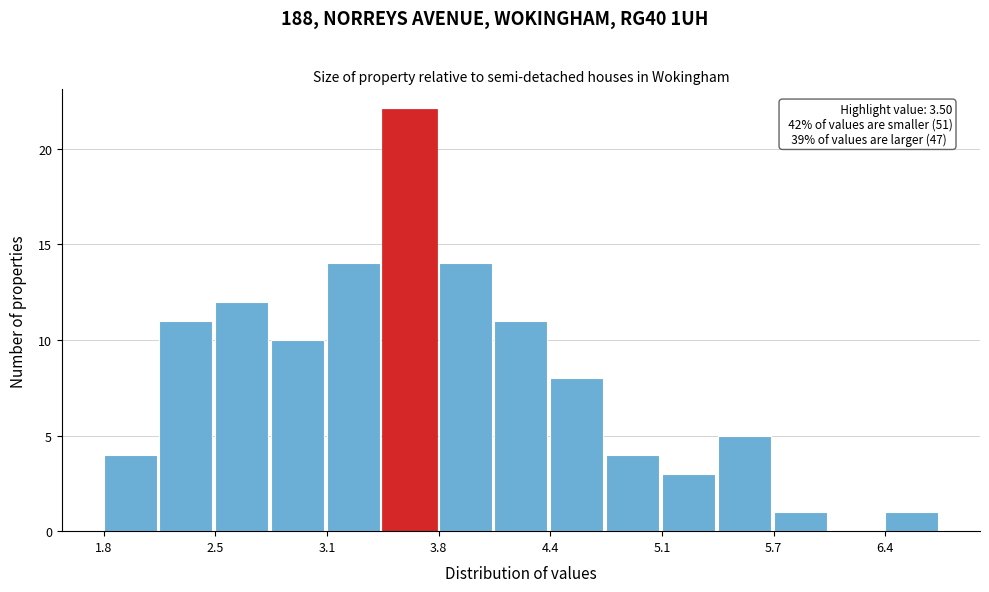

Around what value on the x-axis is the tallest bar? Give the approximate position of its centre, as read against the axis.

3.6